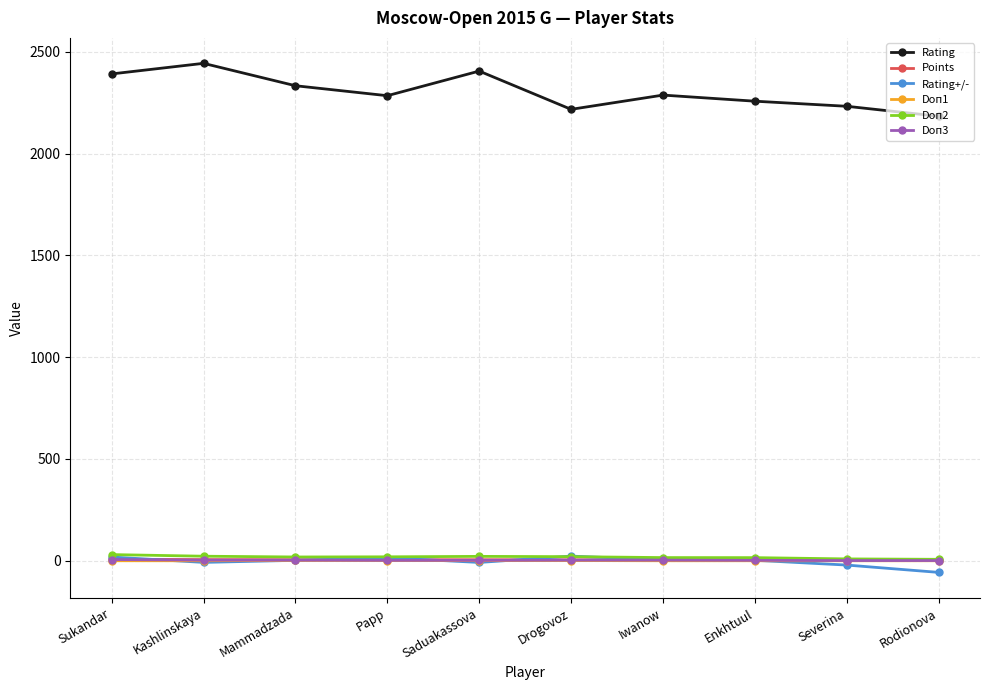

True or false: Doп1 and Rating cross at least once.

False